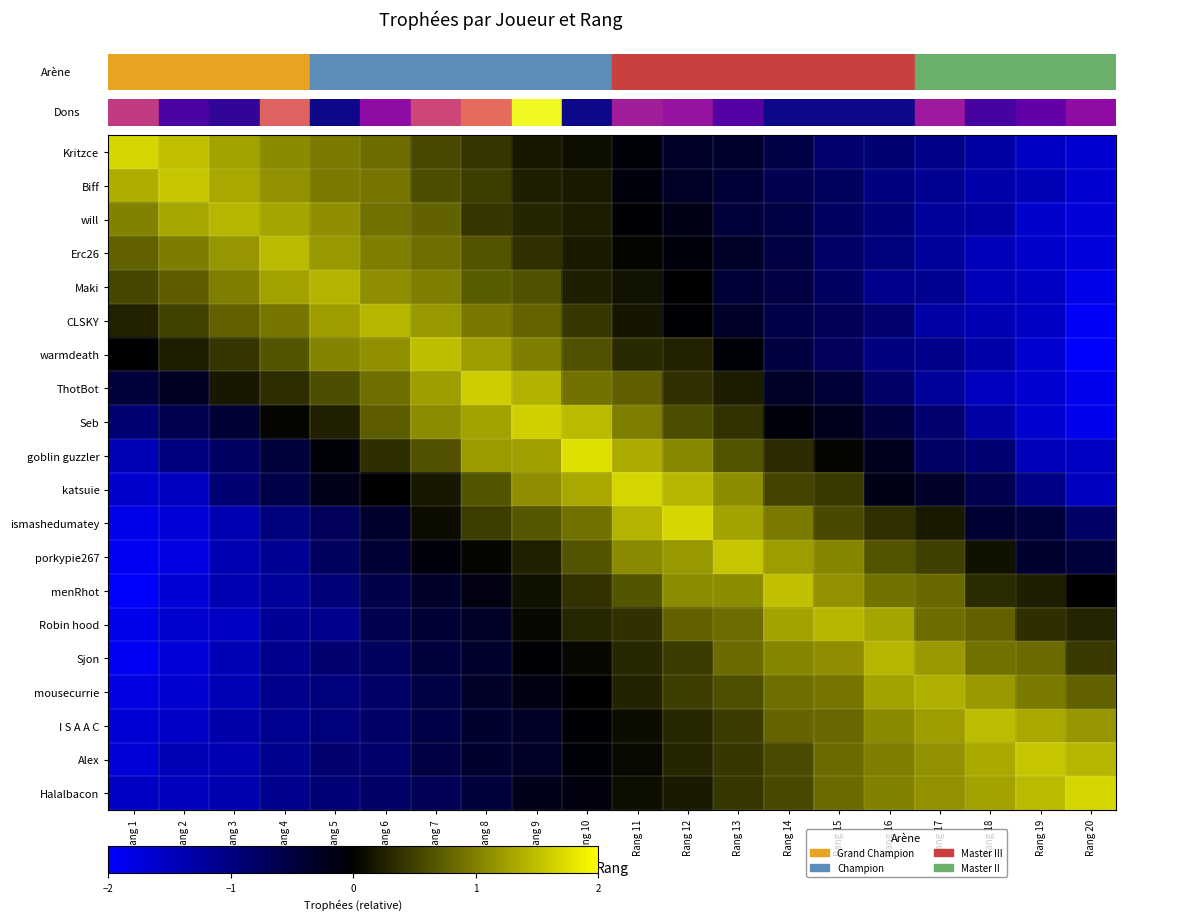

At which category is the sum across all series the highest?

Rang 11